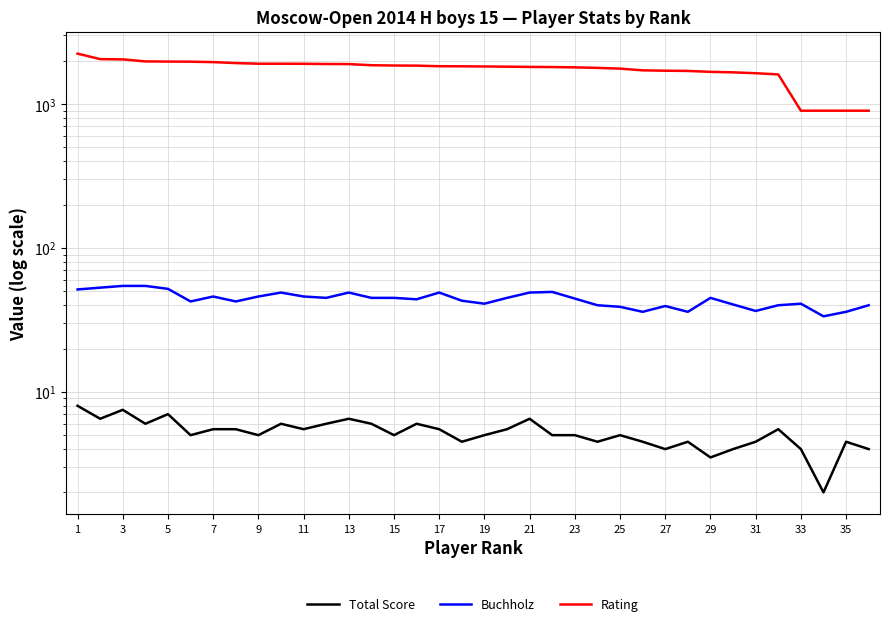

How many interior local valleys does the Buchholz series have?

9